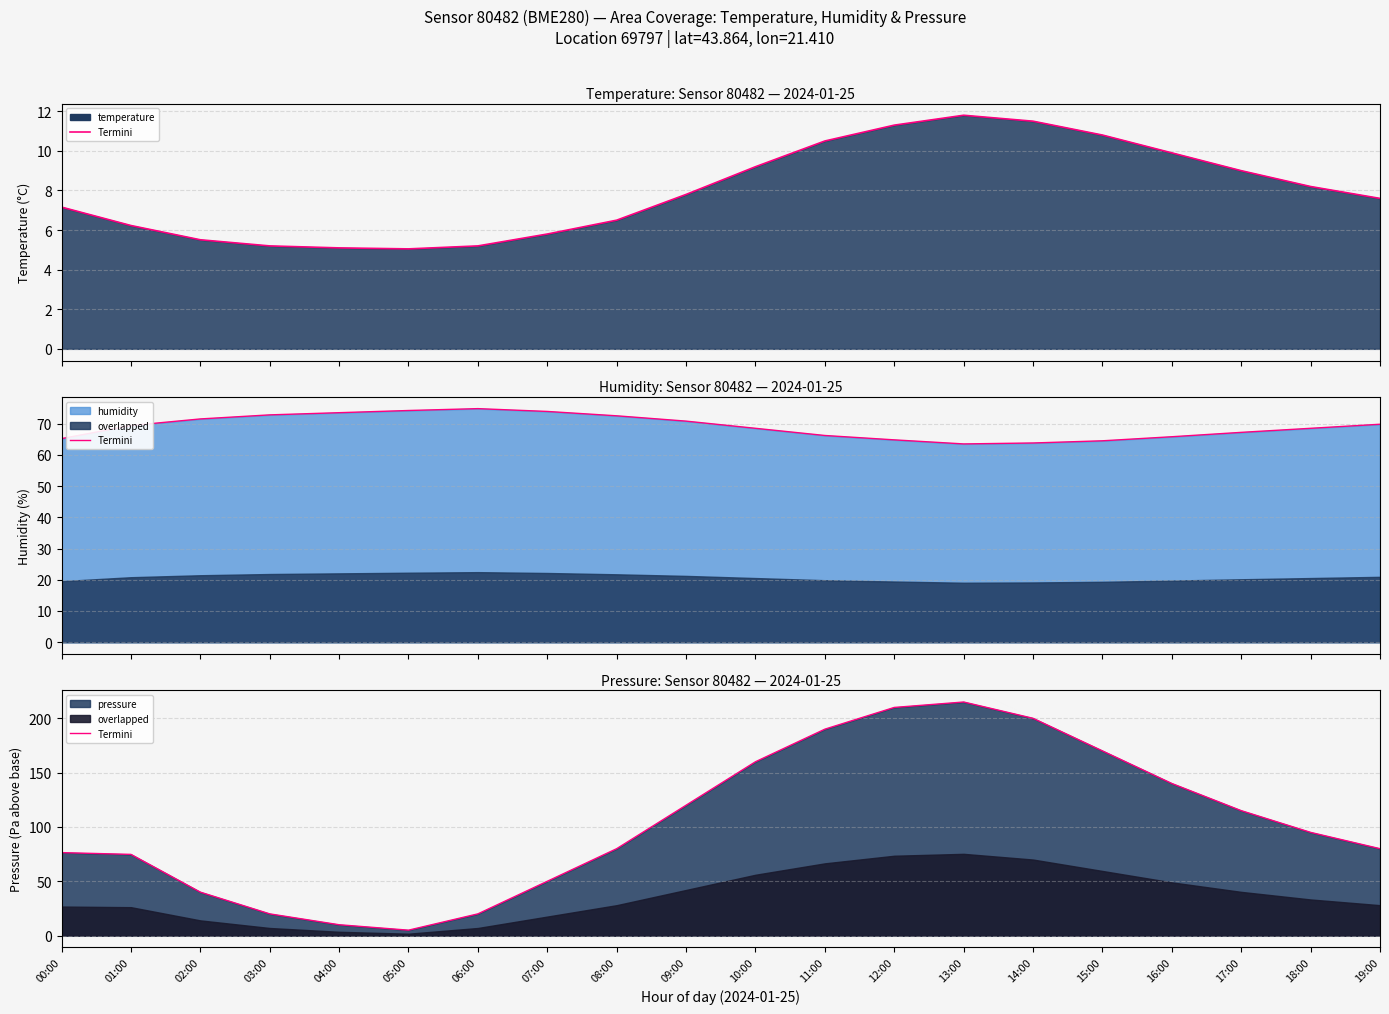

The chart shows a value of 66.1 at 14:00. True or false?

False